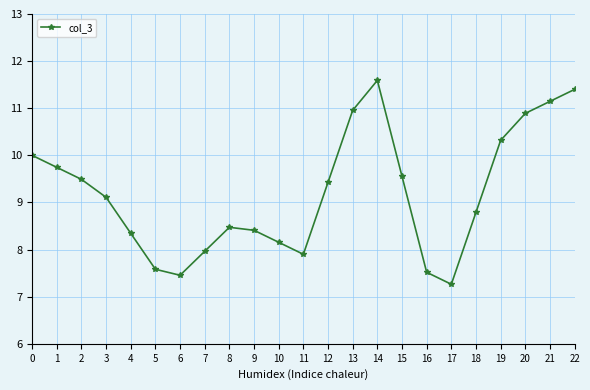

What is the change in value from 3 to 17?

-1.8